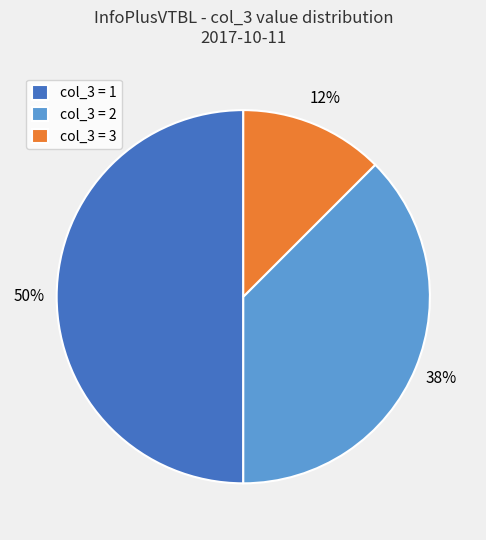

Rank the categories by value from highest to lowest.

col_3 = 1, col_3 = 2, col_3 = 3